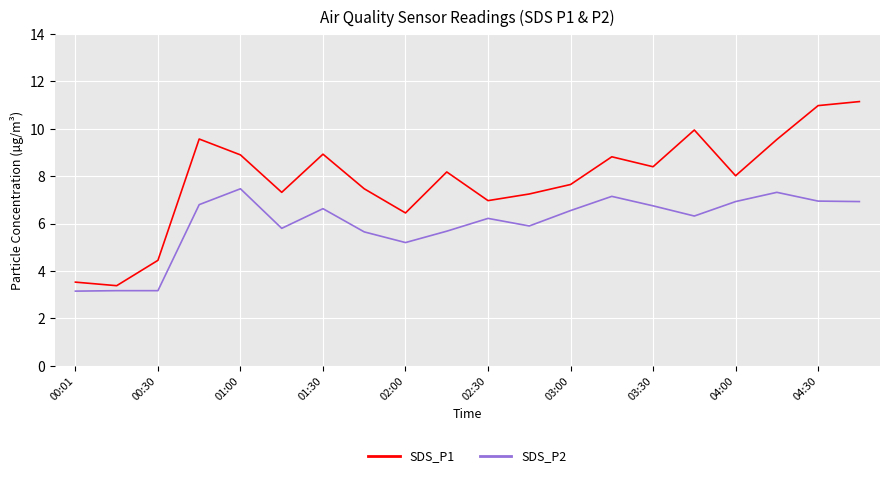

Which series has the largest total across all categories?

SDS_P1